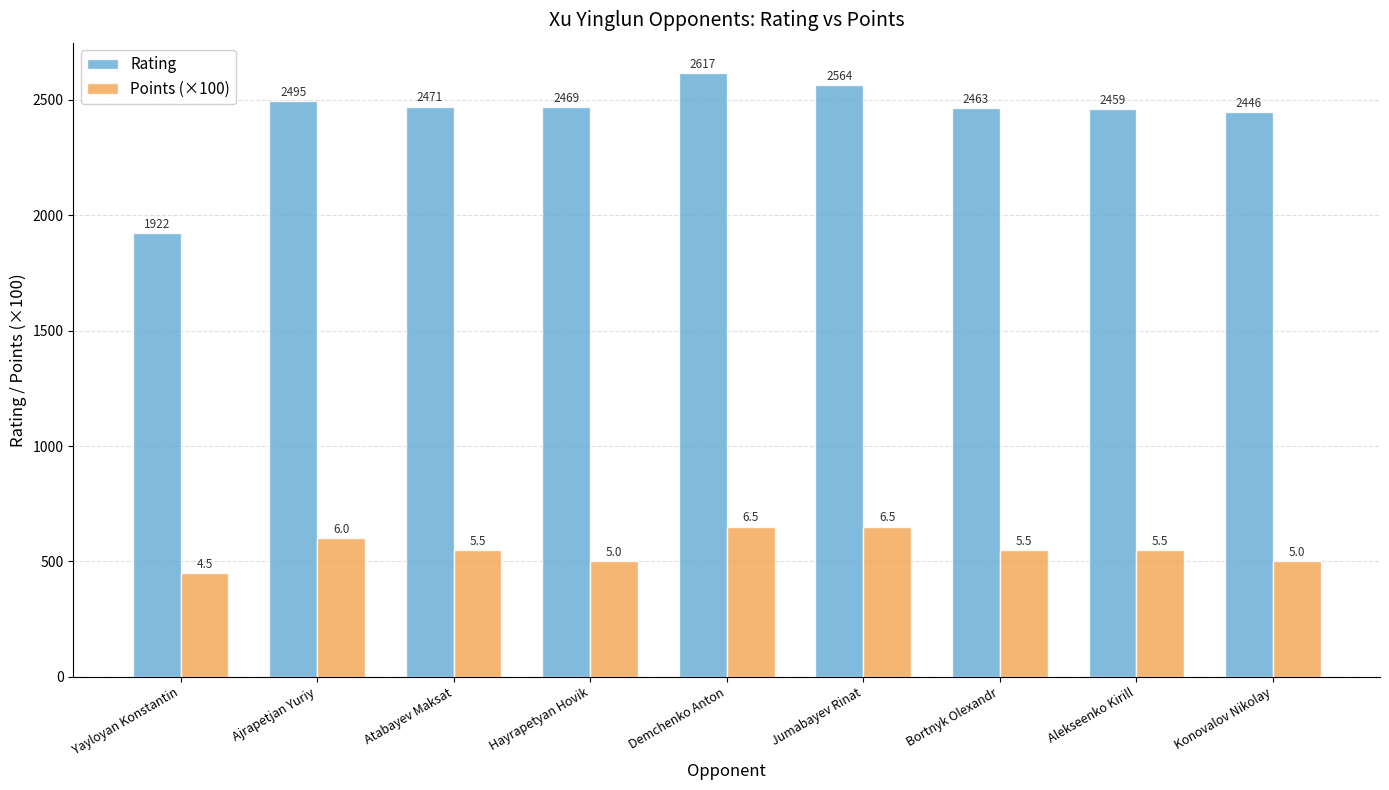

Where is Rating nearest to the value 2269?

Konovalov Nikolay